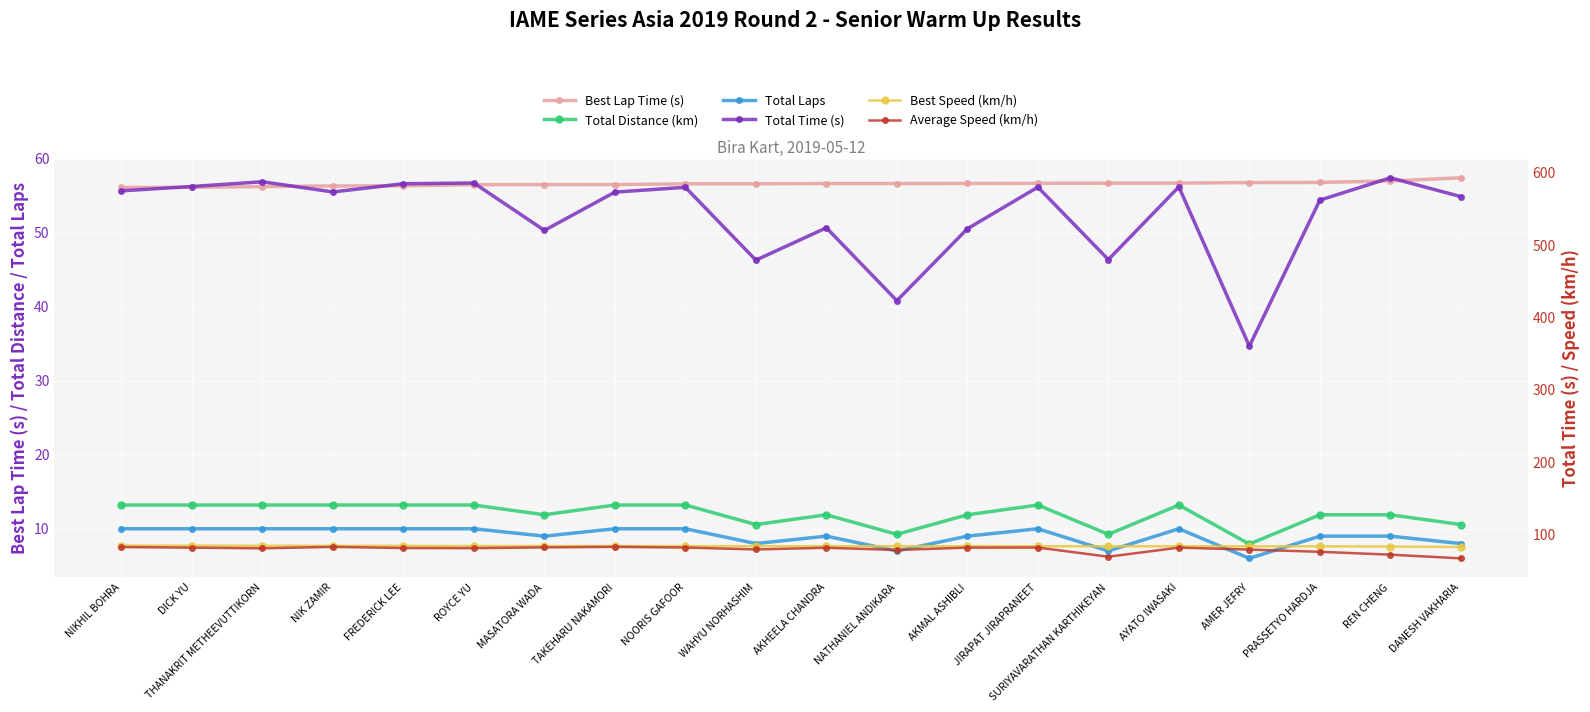

True or false: Average Speed (km/h) and Total Laps intersect in this chart.

False